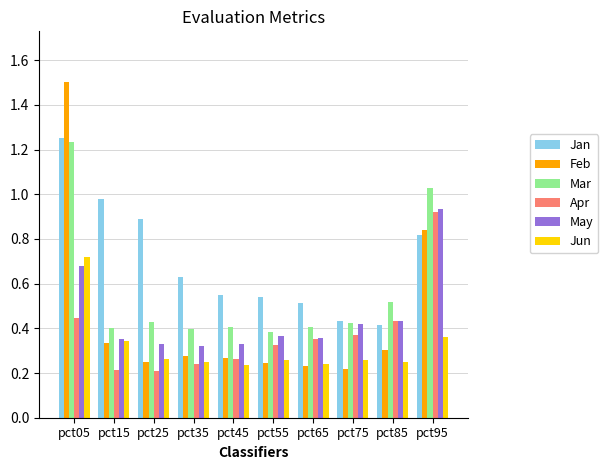

Which series has the largest range (max minus min)?

Feb